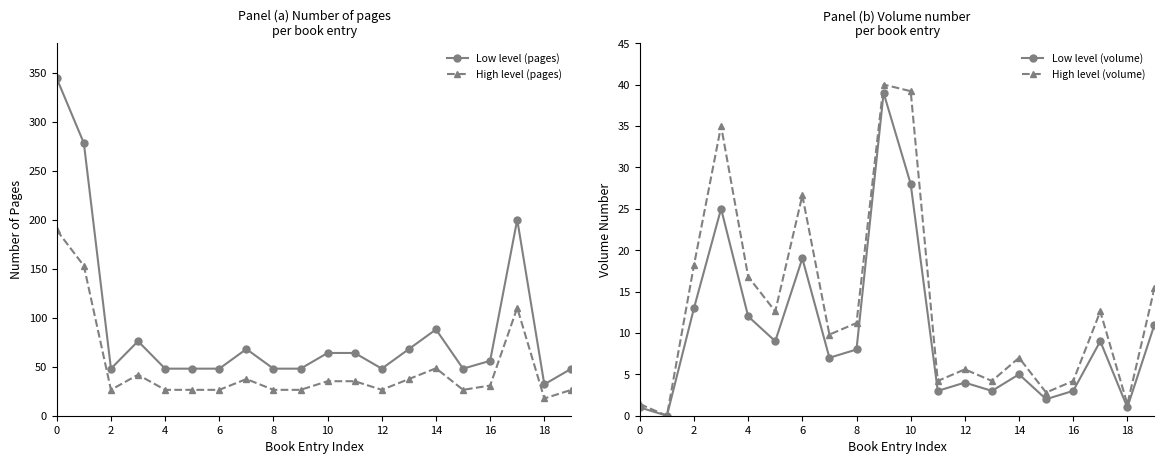

What are all the series names shown in the legend?

Low level (pages), High level (pages), Low level (volume), High level (volume)